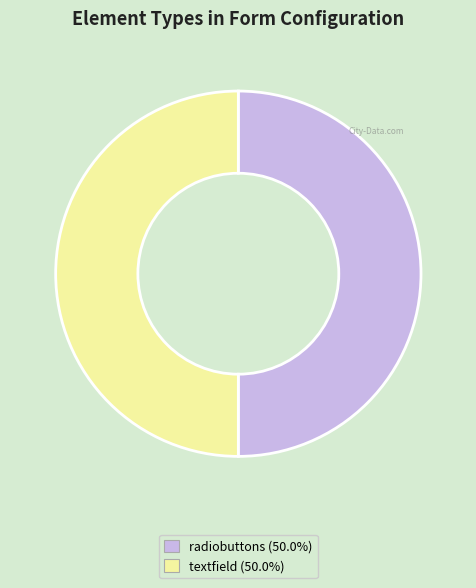

Do textfield (50.0%) and radiobuttons (50.0%) together represent more than half of the pie?

Yes